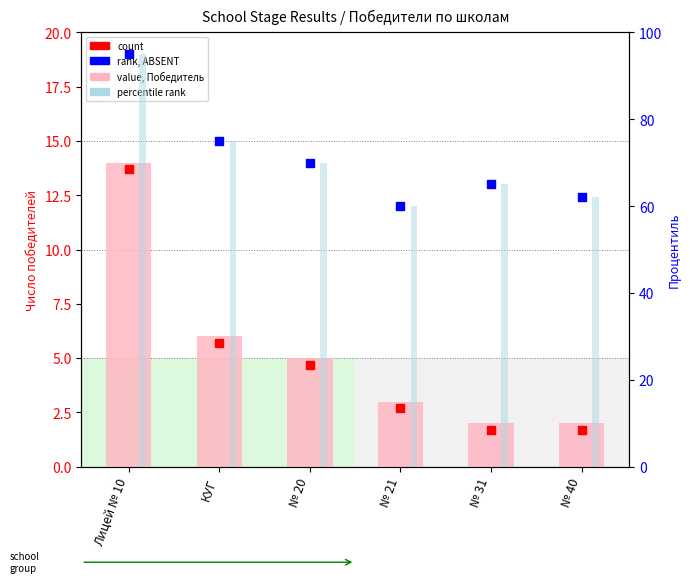

Which series reaches the minimum Y coordinate?

count